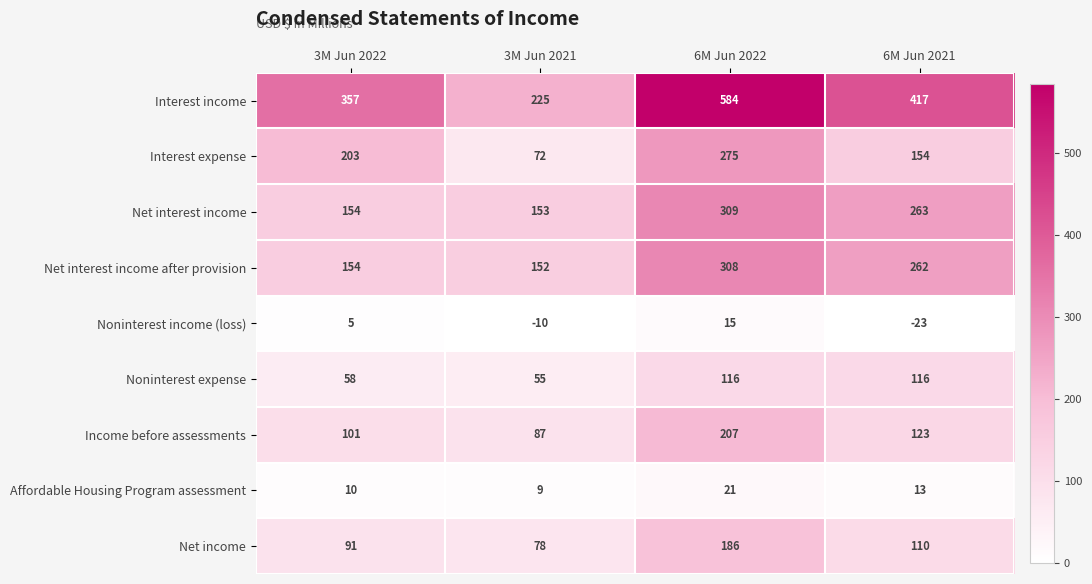

Which series has the largest total across all categories?

Interest income